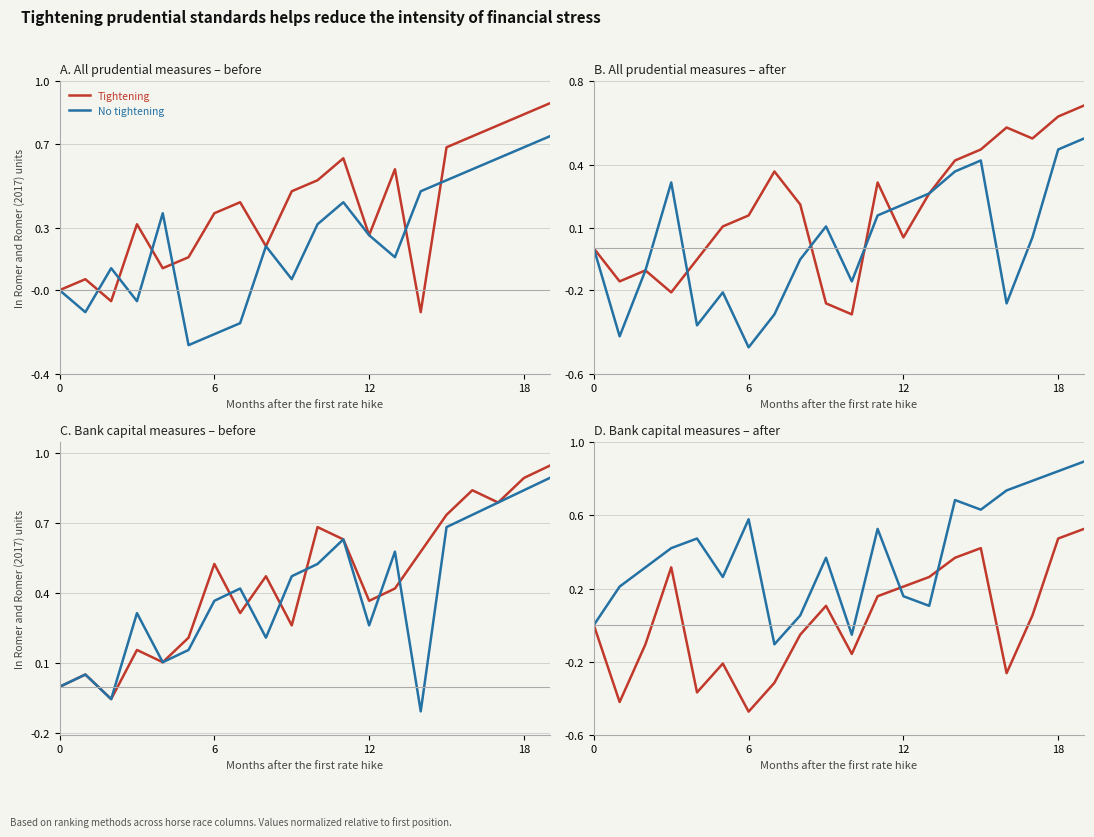

The No tightening series shows 0.1 at 24. True or false?

False